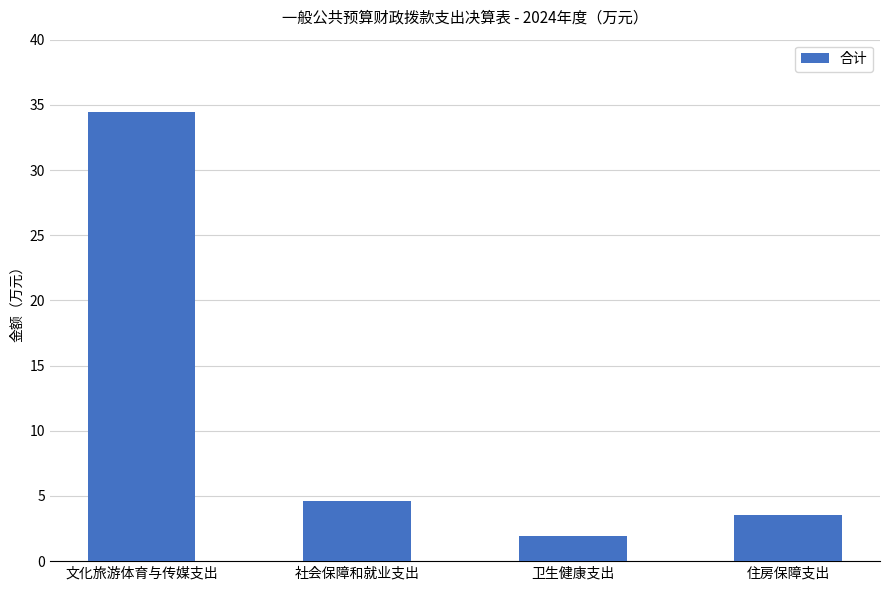

What is the label of the 3rd bar from the right?

社会保障和就业支出